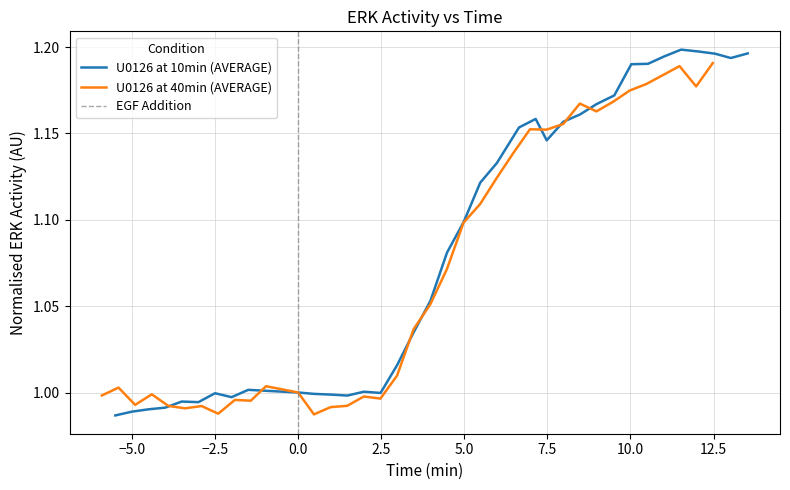

True or false: U0126 at 40min (AVERAGE) has more than 1 points higher than both neighbors.

True